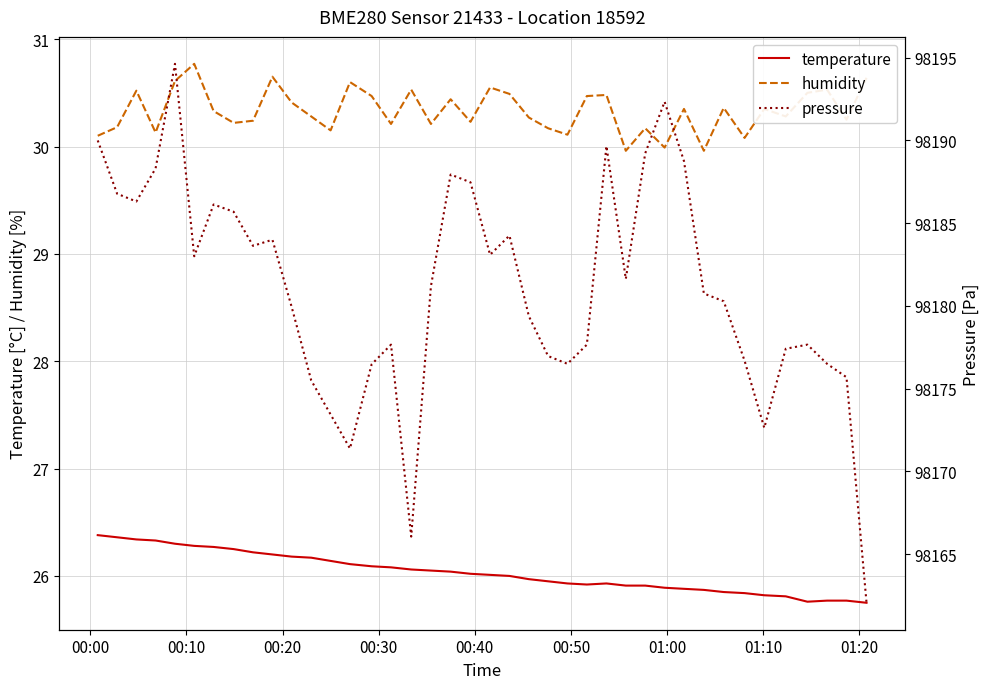

What is the lowest value of the temperature series?

25.8